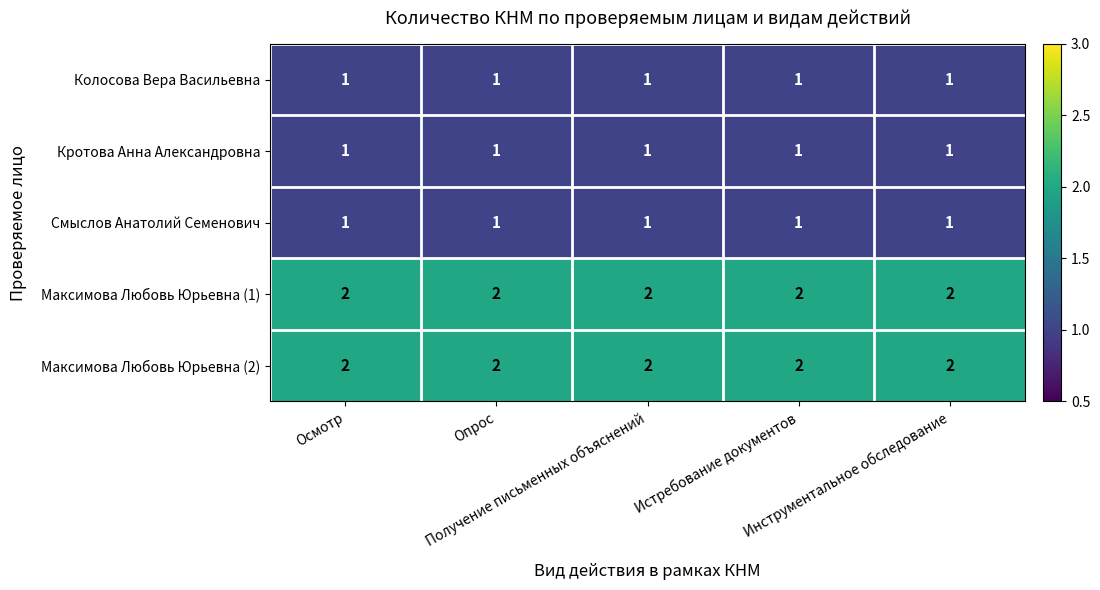

What is the sum of all Кротова Анна Александровна values?

5